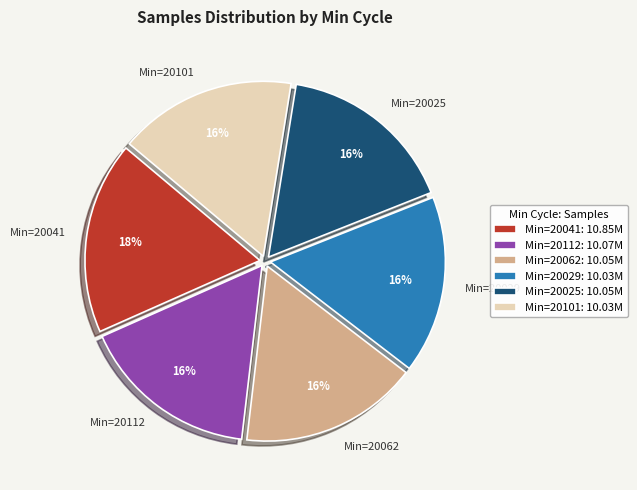

Is there a majority slice in this chart?

No